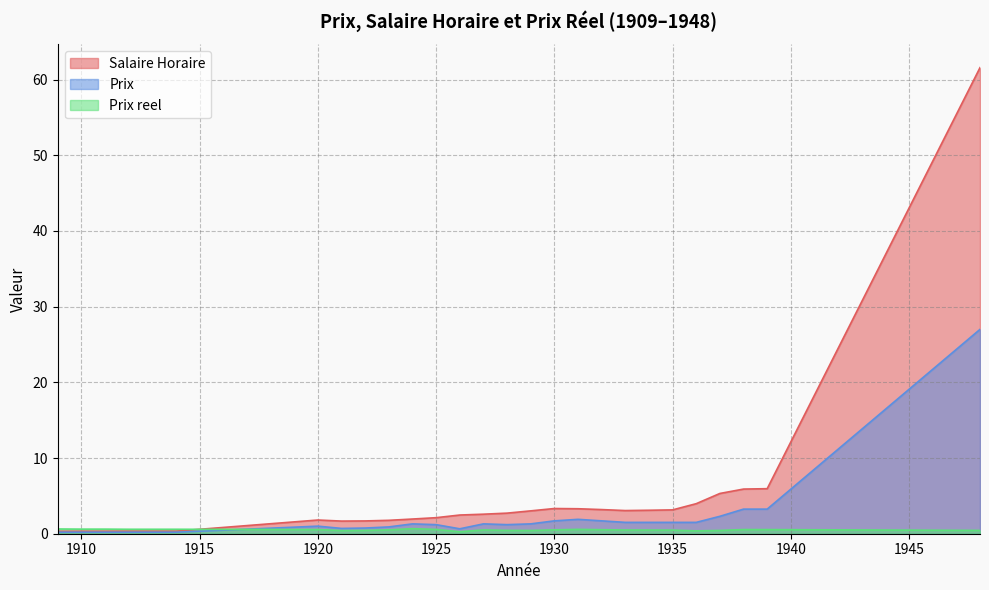

Where is Prix nearest to the value 13?

1938